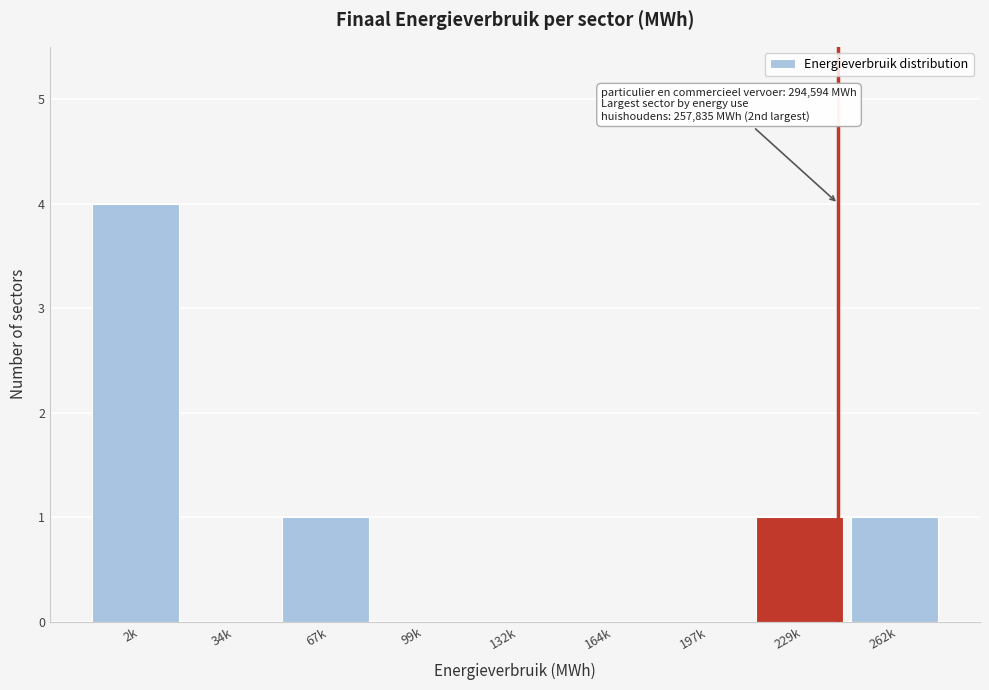

Reading left to right, extract all data points from this chart.

2k=4	34k=0	67k=1	99k=0	132k=0	164k=0	197k=0	229k=1	262k=1